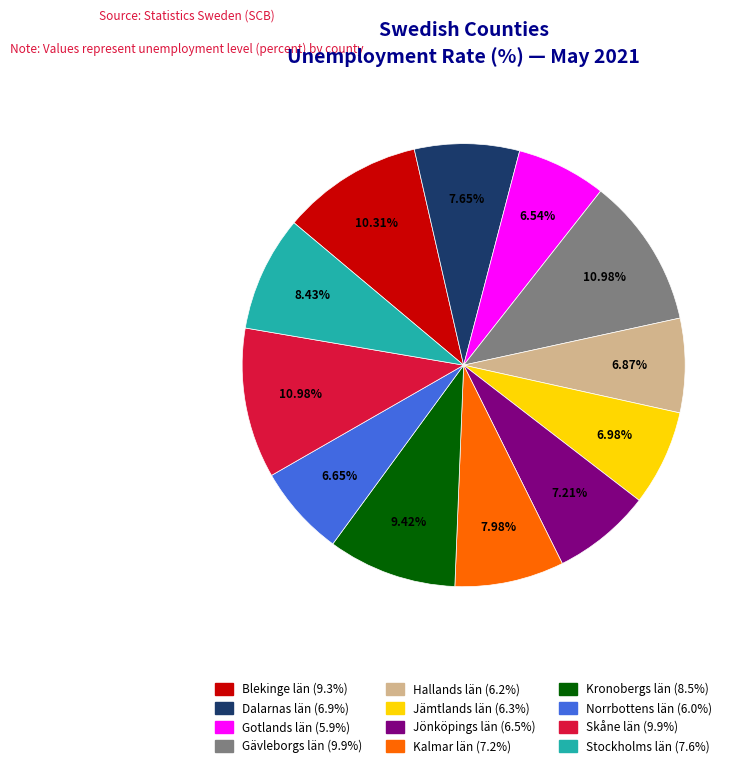

How many slices are in this pie chart?

12